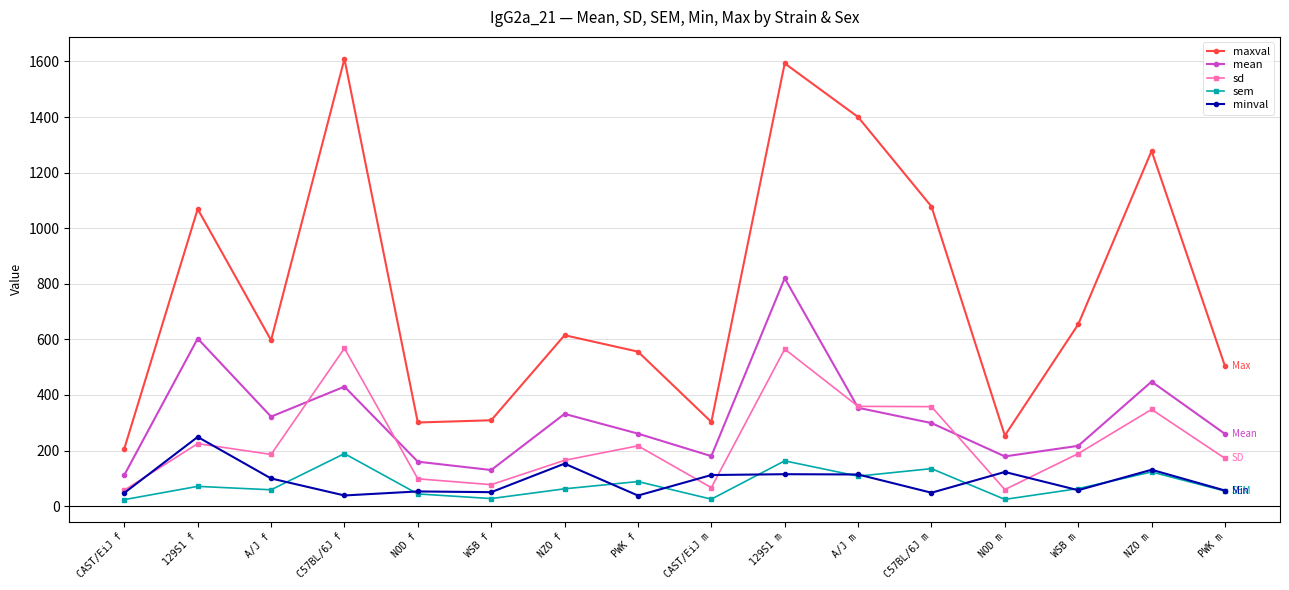

What is the sum of all maxval values?

12327.0